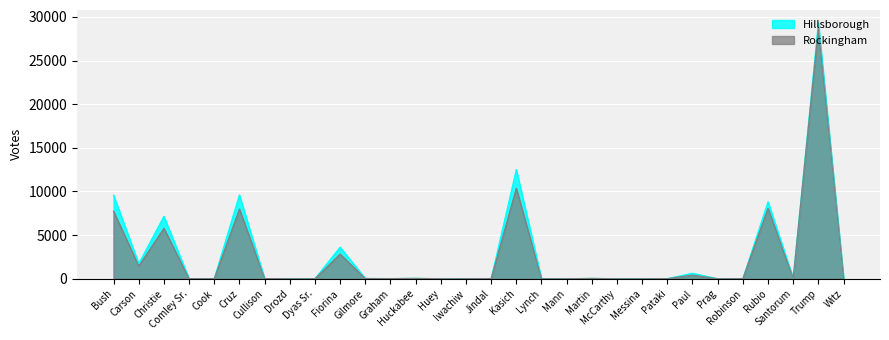

Rank the series by their average value, from lowest to highest.

Rockingham, Hillsborough